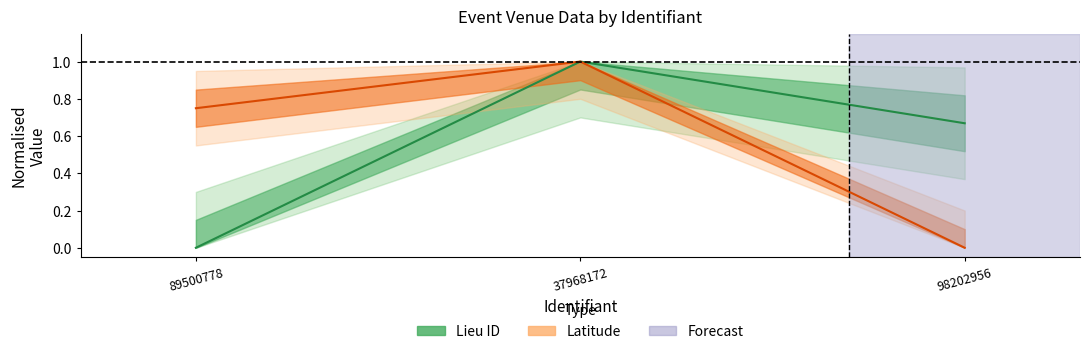

What is the label of the 2nd point from the right?

37968172